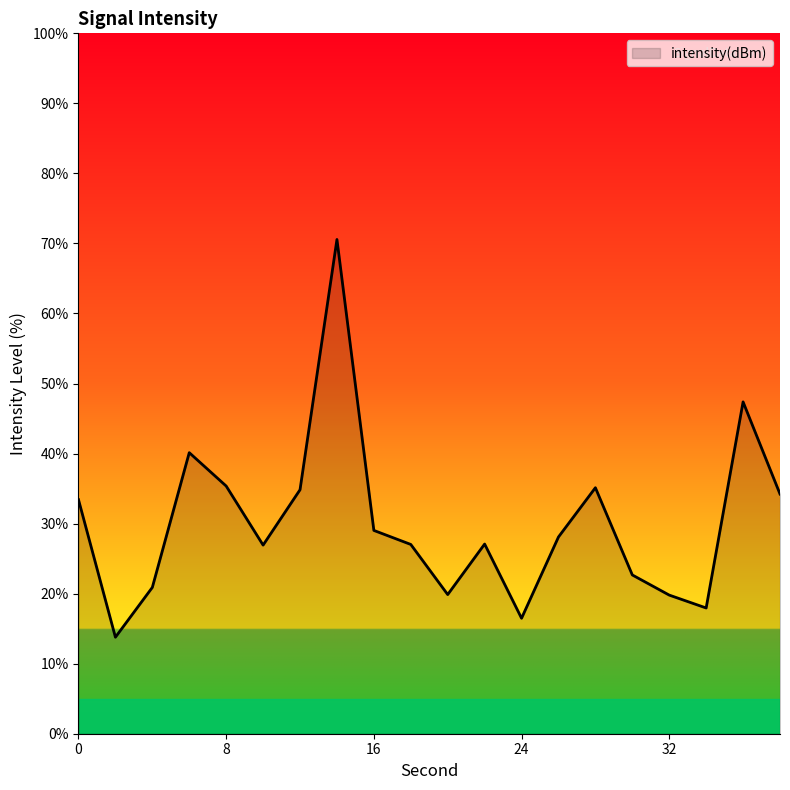

What is the difference between the maximum and minimum values?

56.8